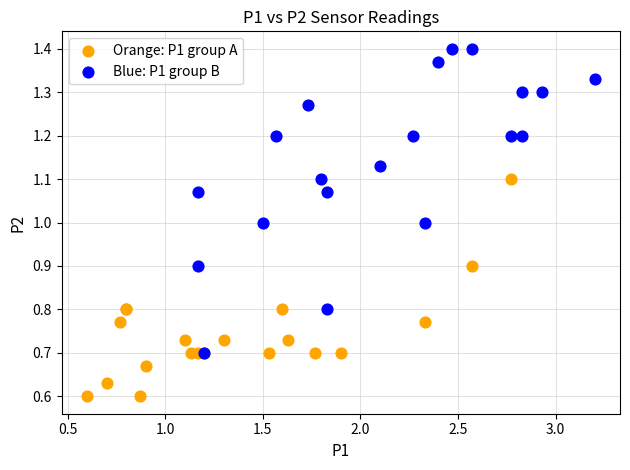

Which series has the widest spread of Y values?

Blue: P1 group B